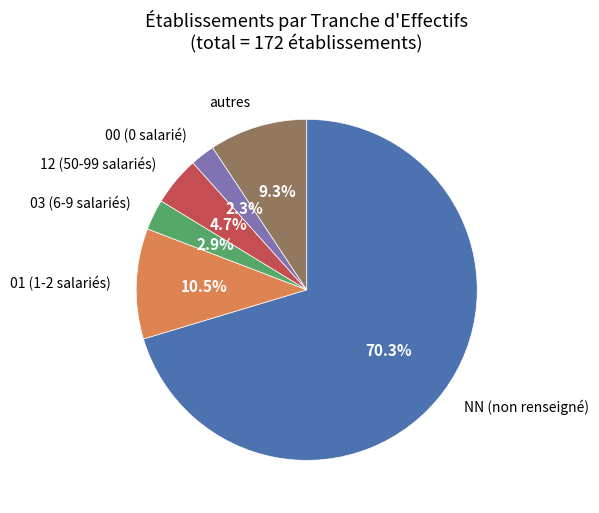

Does any single category account for the majority?

Yes